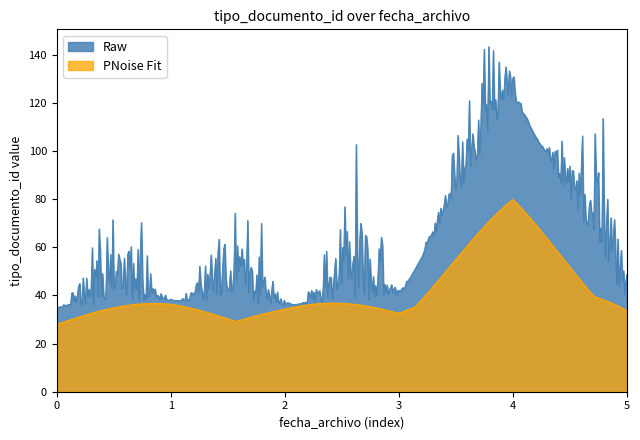

What is the difference between the second highest and minimum values in the PNoise Fit series?

51.4